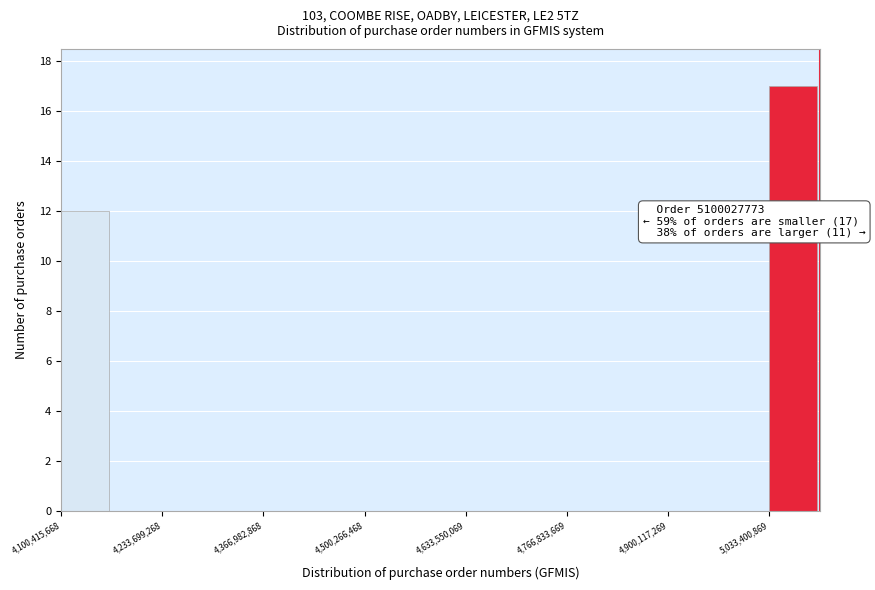

Read against the x-axis, roughly where is the centre of the tallest bar?

5060000000